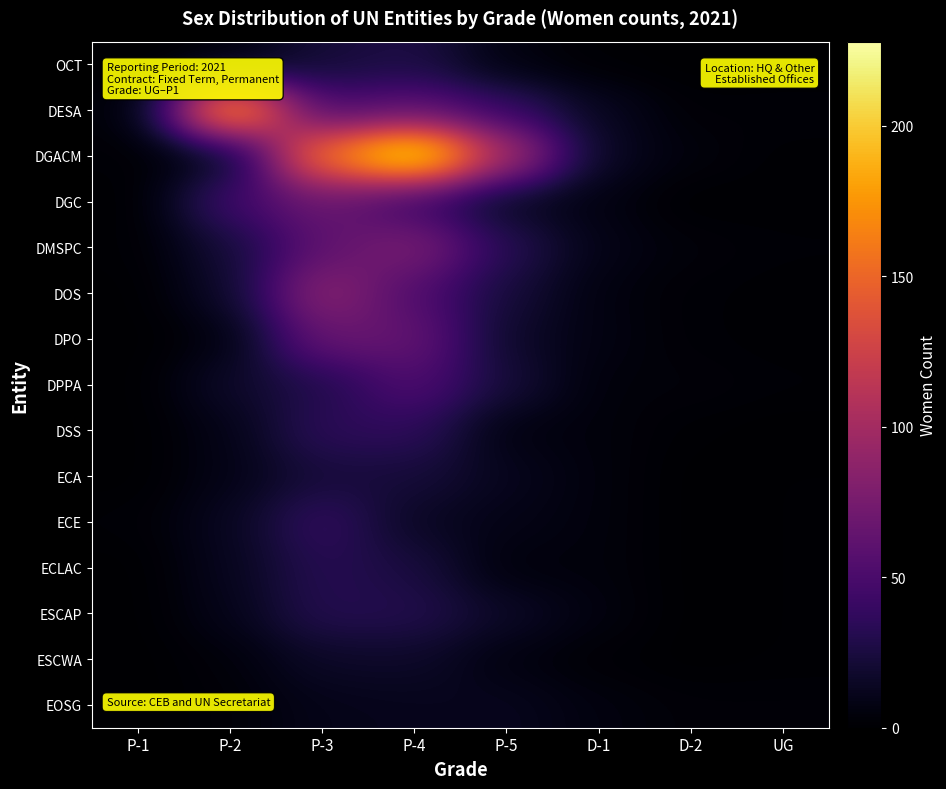

Between P-4 and D-1, which series saw the biggest shift?

DGACM